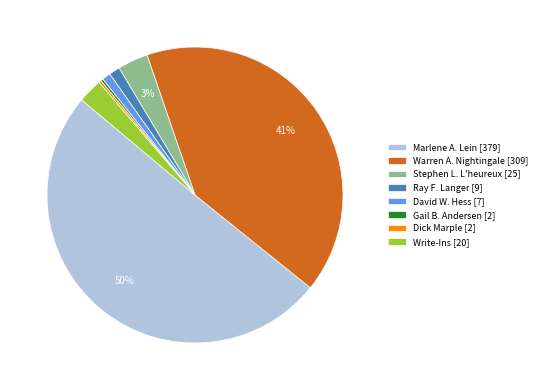

Do Stephen L. L'heureux [25] and David W. Hess [7] together represent more than half of the pie?

No